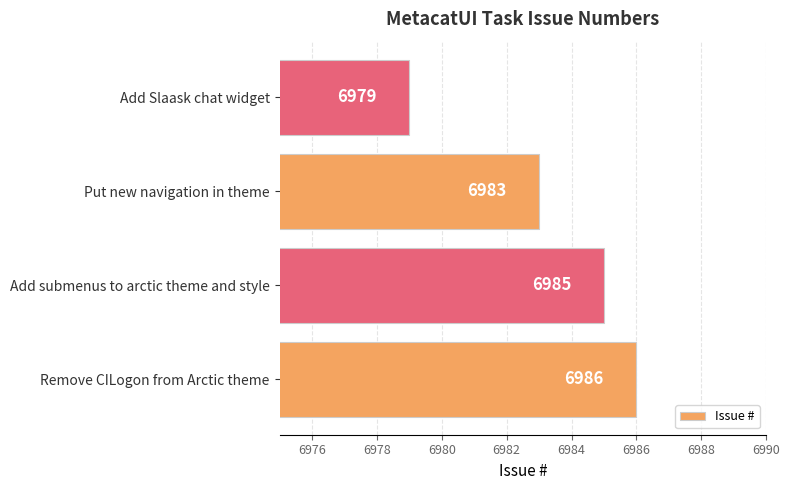

List the labels in order of value, smallest first.

Add Slaask chat widget, Put new navigation in theme, Add submenus to arctic theme and style, Remove CILogon from Arctic theme